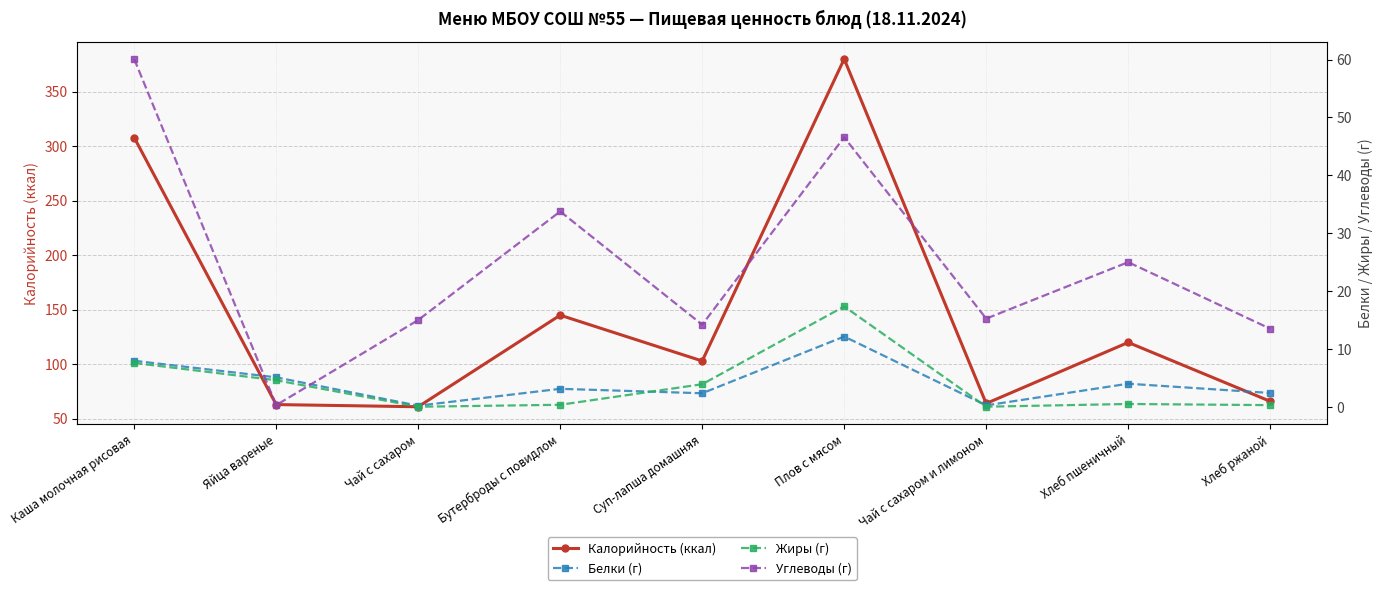

What is the difference between the second highest and minimum values in the Углеводы (г) series?

46.3